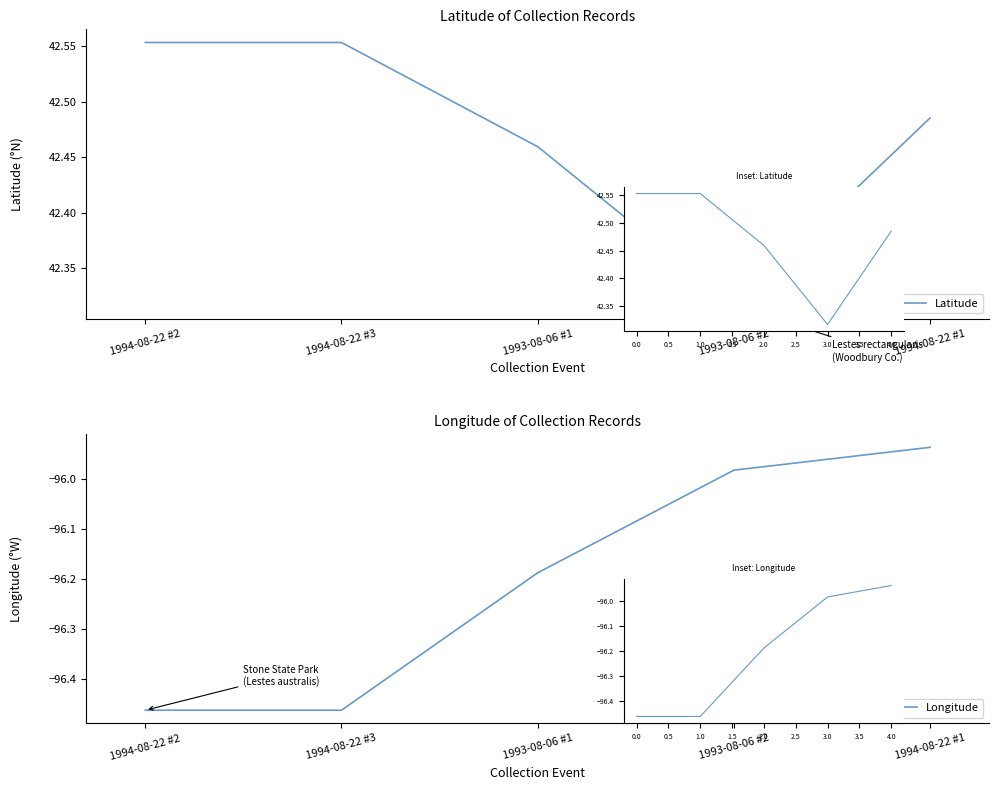

Reading right to left, extract all data points from this chart.

Latitude: 42.5	42.3	42.5	42.6	42.6
Longitude: -95.9	-96.0	-96.2	-96.5	-96.5